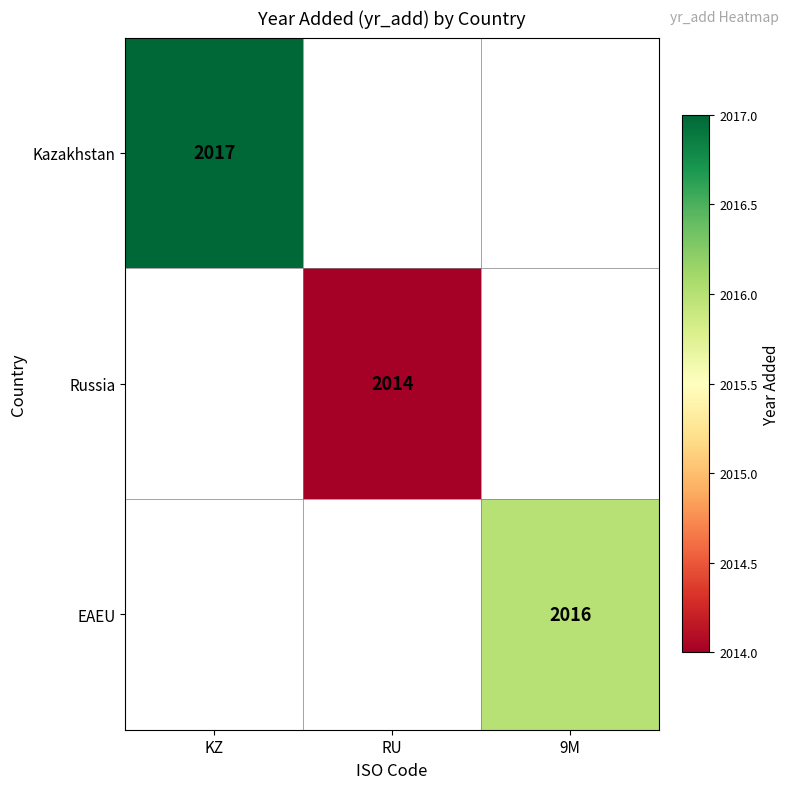

What is the minimum value shown in the chart?

2014.0